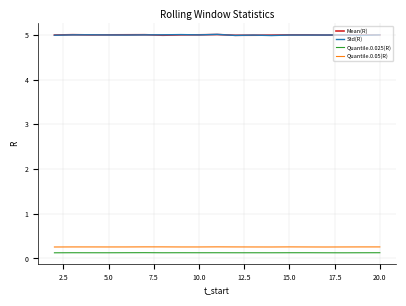

How many lines are shown in the chart?

4